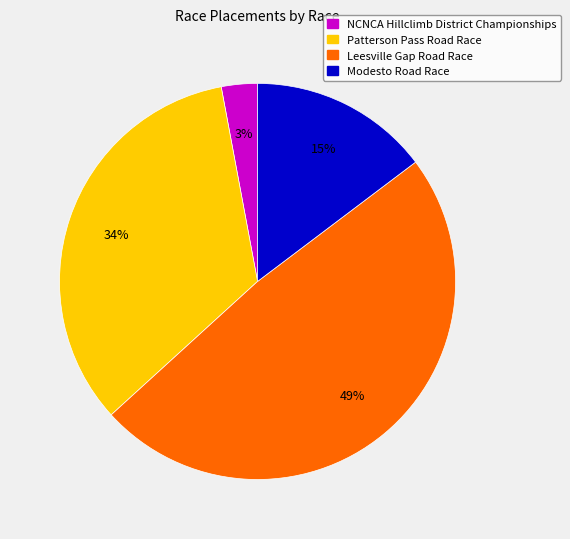

To the nearest percent, what is the average slice percentage?

25%